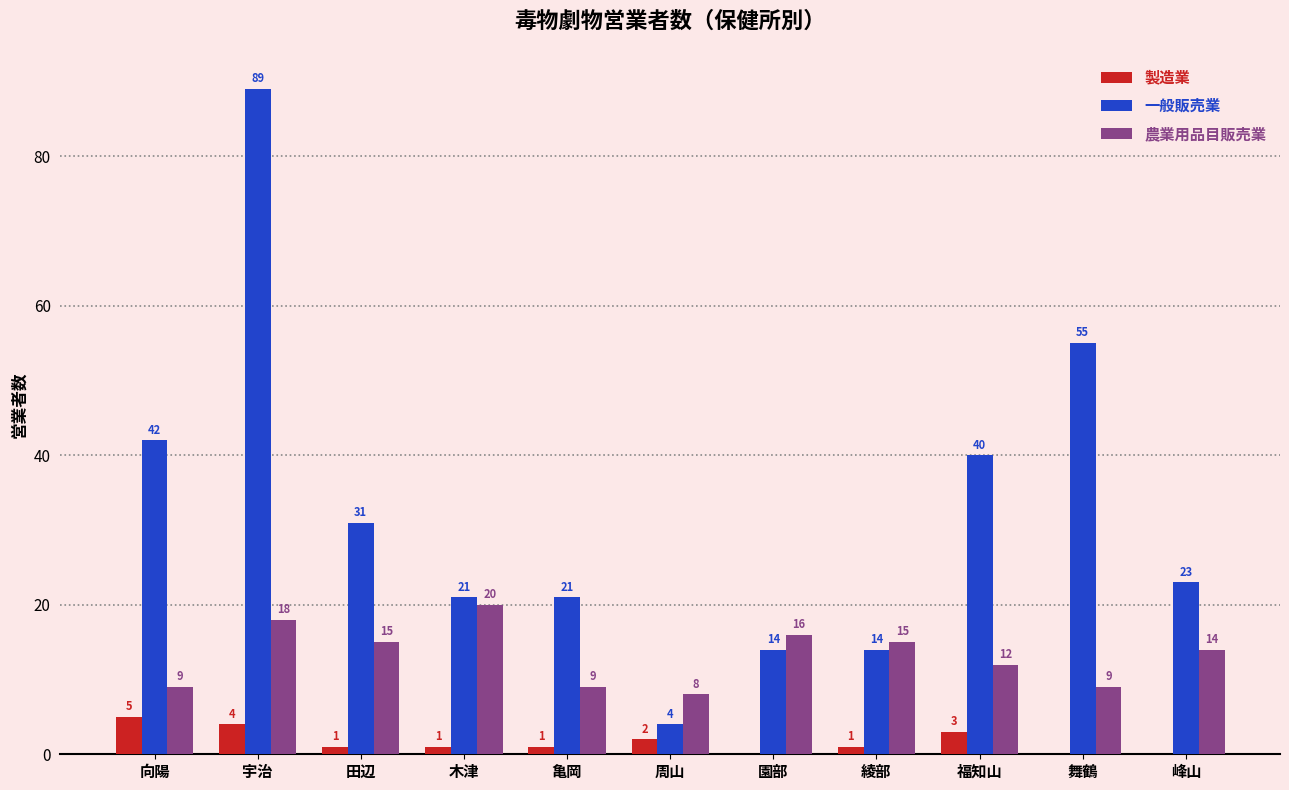

Count the number of data series in this chart.

3